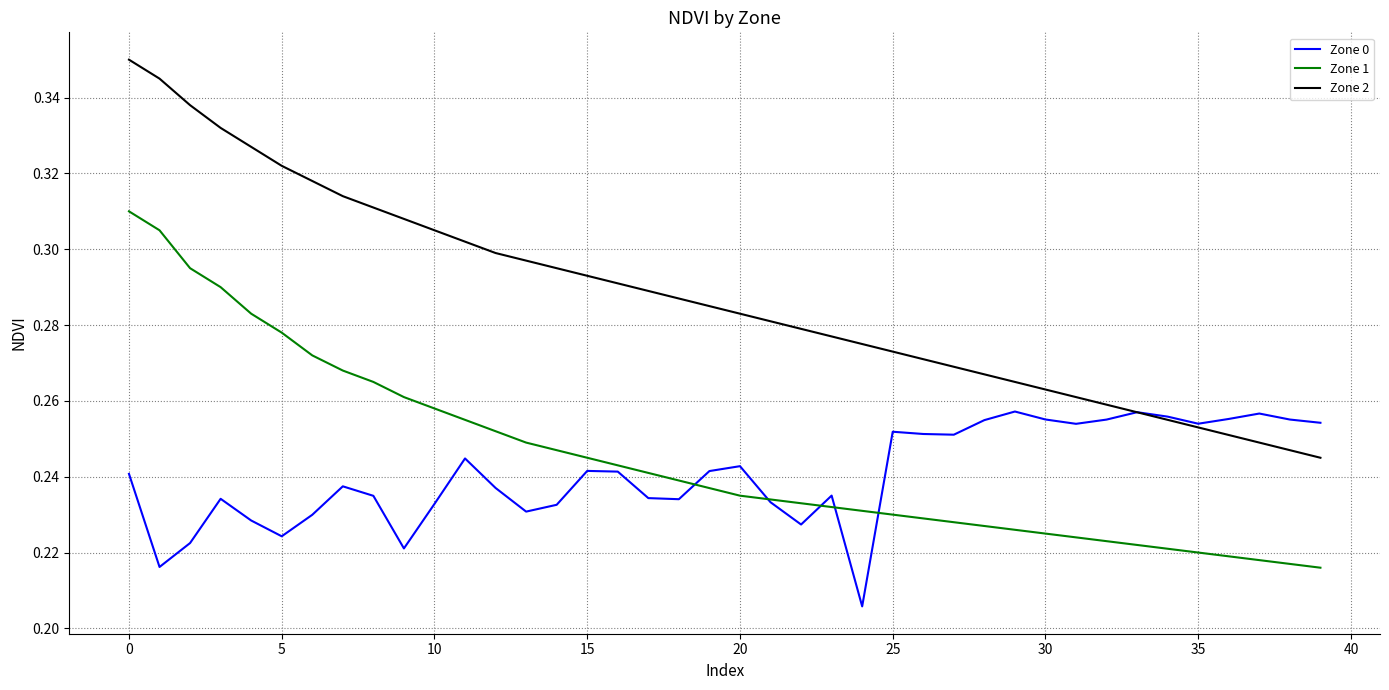

List the series in order of their peak value, highest first.

Zone 2, Zone 1, Zone 0